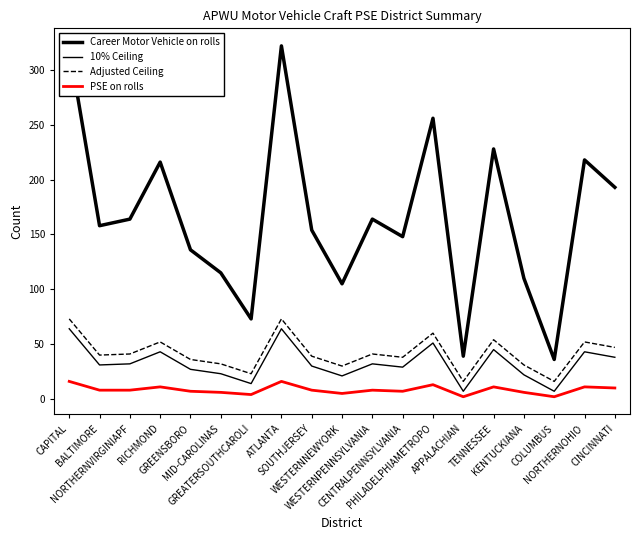

Does the chart display data point markers on the line(s)?

No